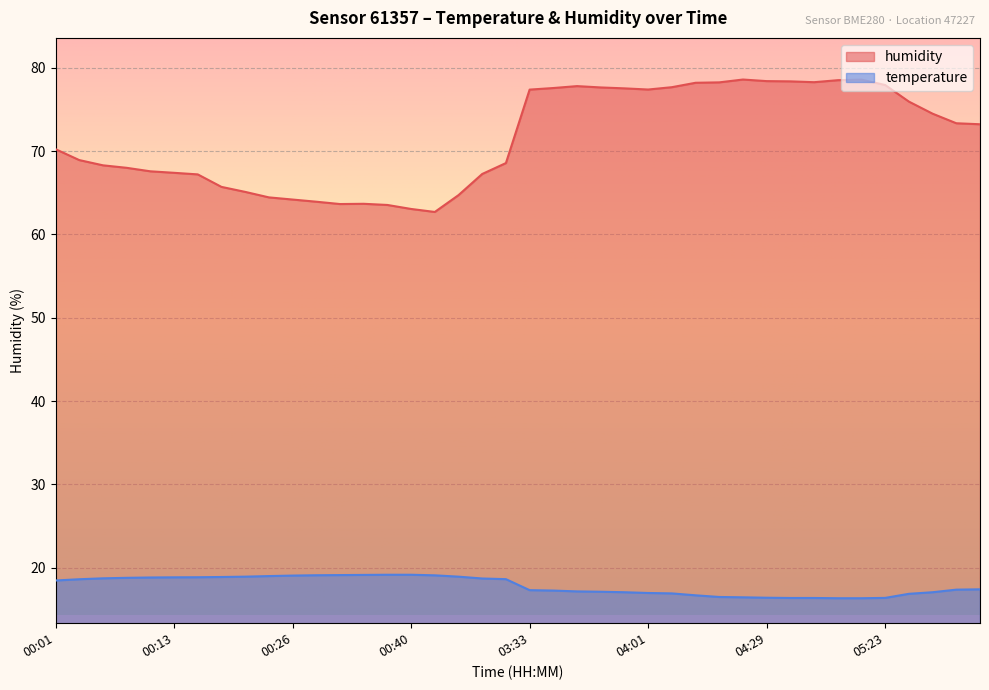

How many values in the temperature series are below 18?

20